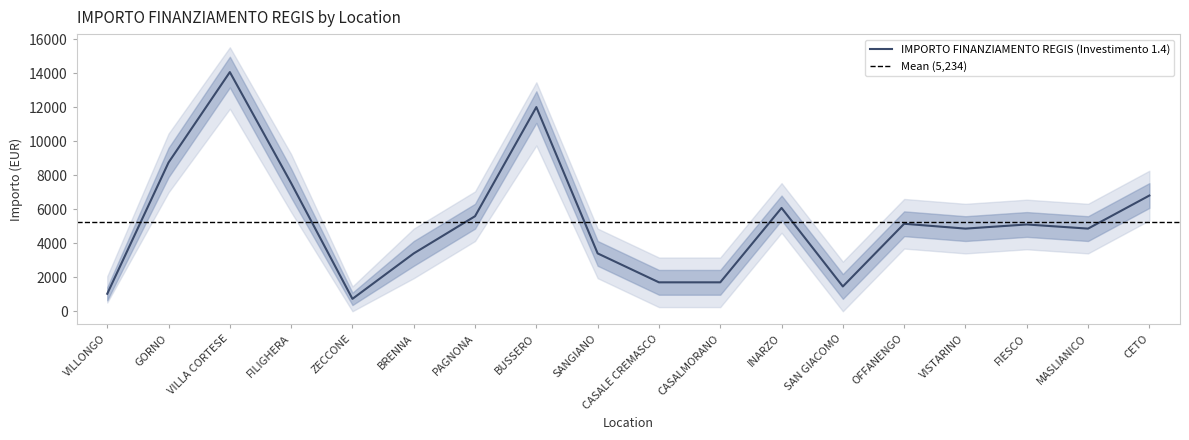

The value of IMPORTO FINANZIAMENTO REGIS (Investimento 1.4) at SANGIANO is 5185. True or false?

False